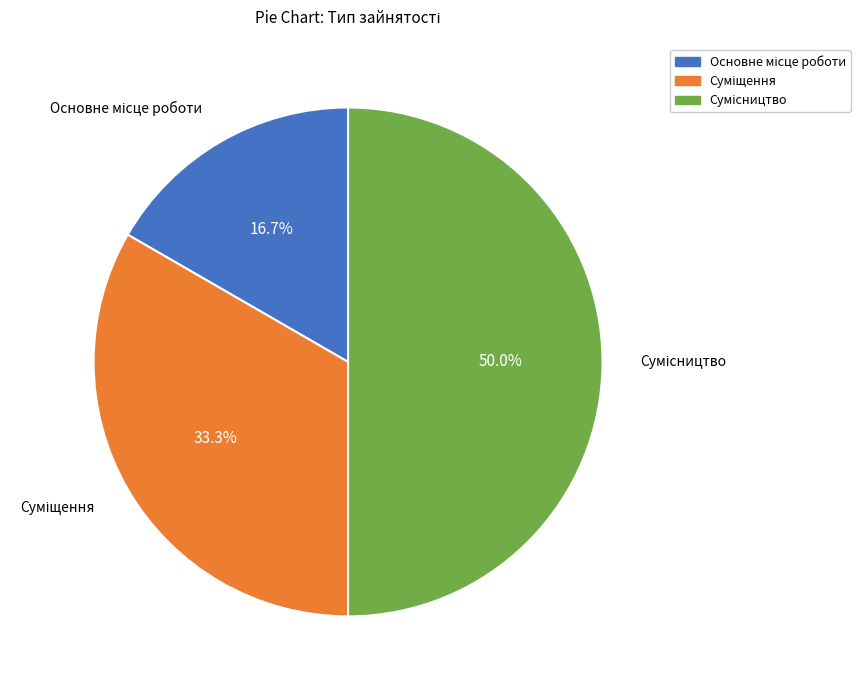

Approximately how many times larger is the value at Суміщення compared to Основне місце роботи?

2.0